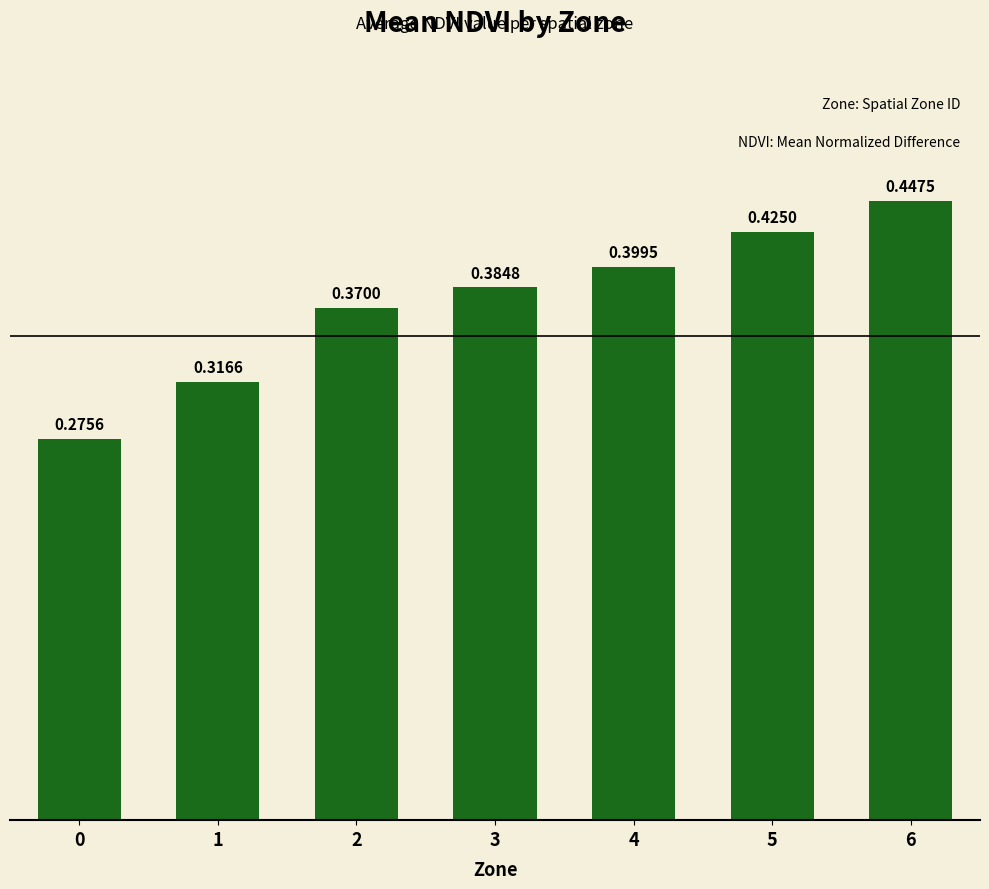

List the labels in order of value, largest first.

6, 5, 4, 3, 2, 1, 0